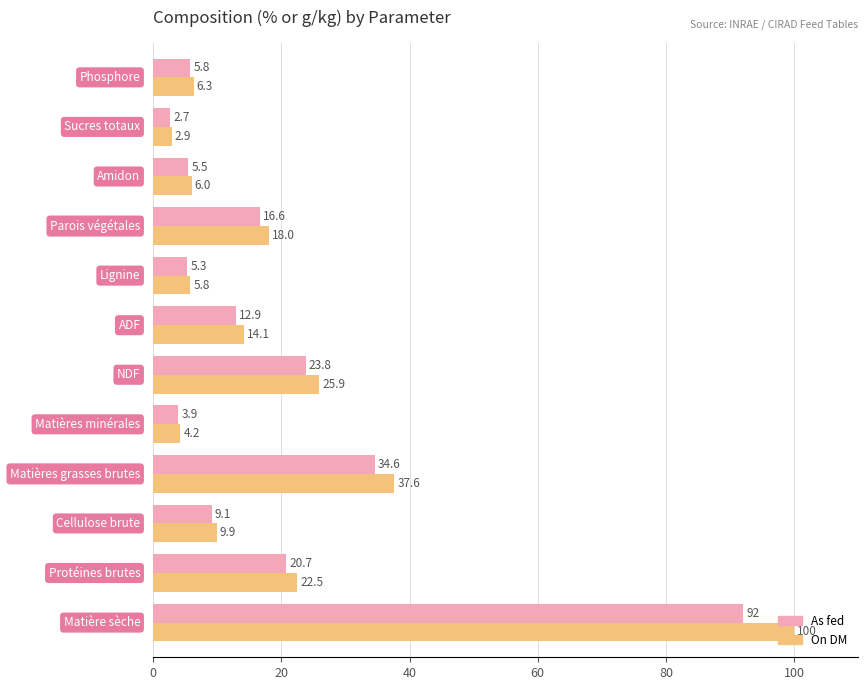

How many categories are shown in the chart?

12